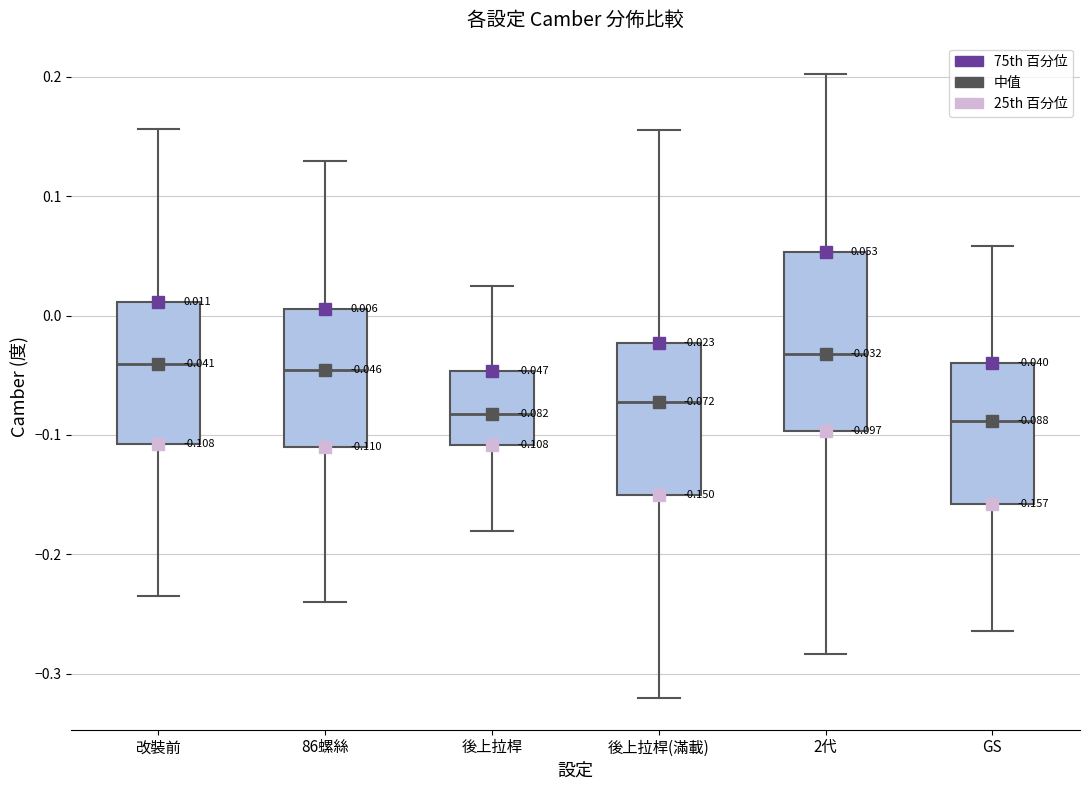

Comparing the boxes themselves (not the whiskers), which one is the tallest?

2代